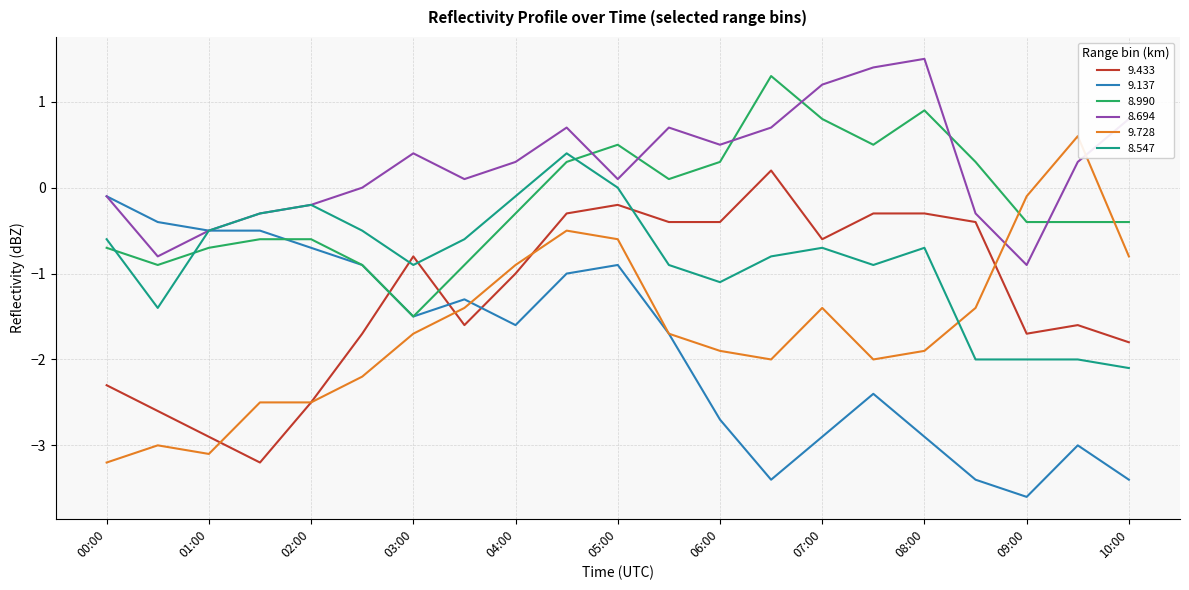

What is the lowest value of the 8.547 series?

-2.1